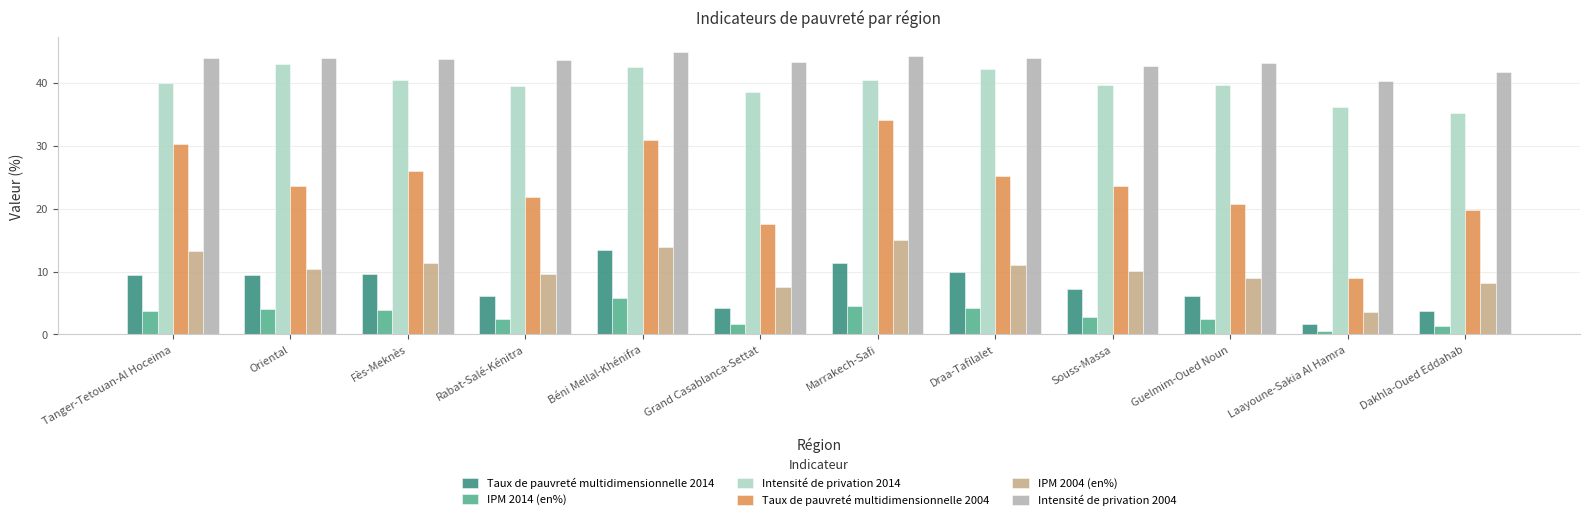

What is the sum of all Intensité de privation 2004 values?

519.7